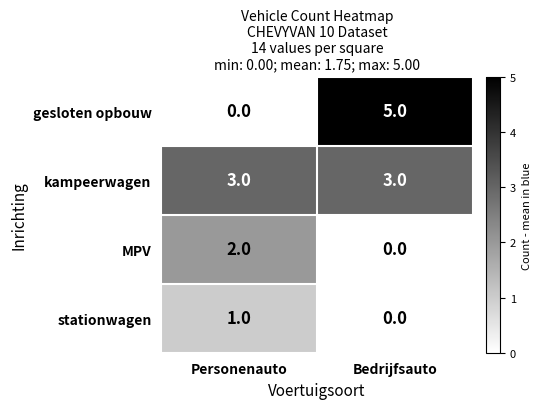

At which category is the sum across all series the highest?

Bedrijfsauto